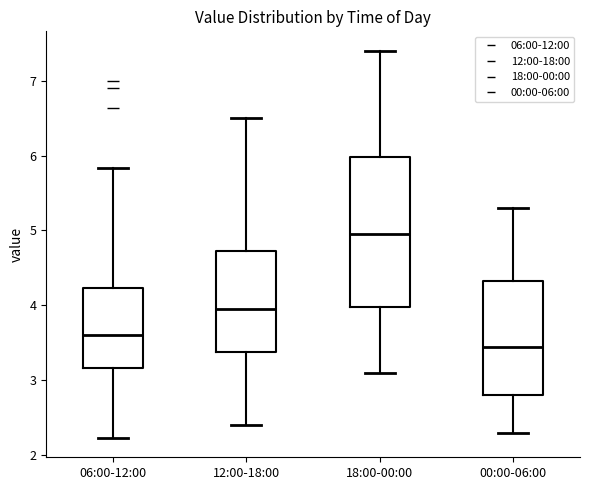

Reading left to right, transcribe this box plot: for each box, give where its median line is, the range the box spans, and where its two whiskers end, as read against the y-axis. The values are not printed on the chart, so give them approximately, as read against the axis.

06:00-12:00: median 3.6, box 3.2 to 4.2, whiskers 2.2 to 5.8
12:00-18:00: median 4.0, box 3.4 to 4.7, whiskers 2.4 to 6.5
18:00-00:00: median 5.0, box 4.0 to 6.0, whiskers 3.1 to 7.4
00:00-06:00: median 3.5, box 2.8 to 4.3, whiskers 2.3 to 5.3